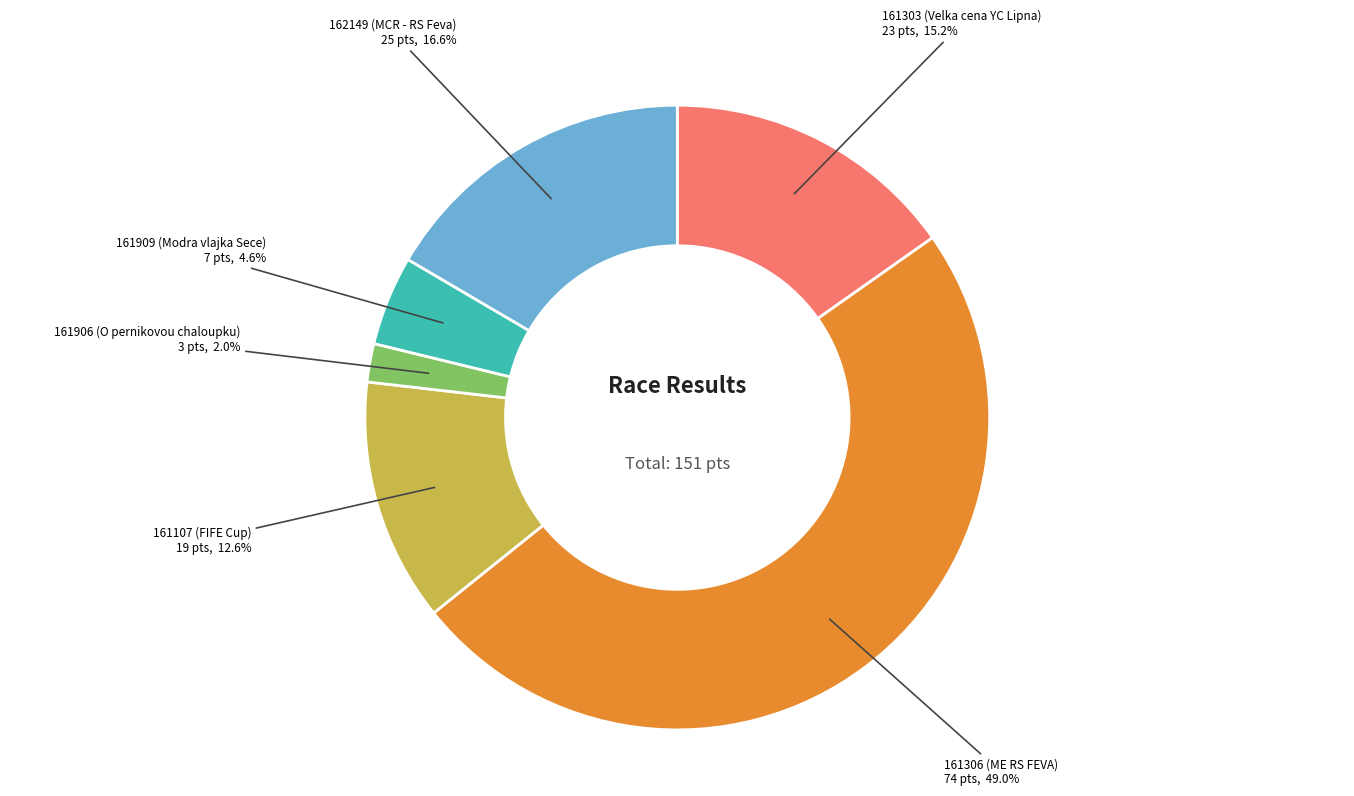

Is there a majority slice in this chart?

No